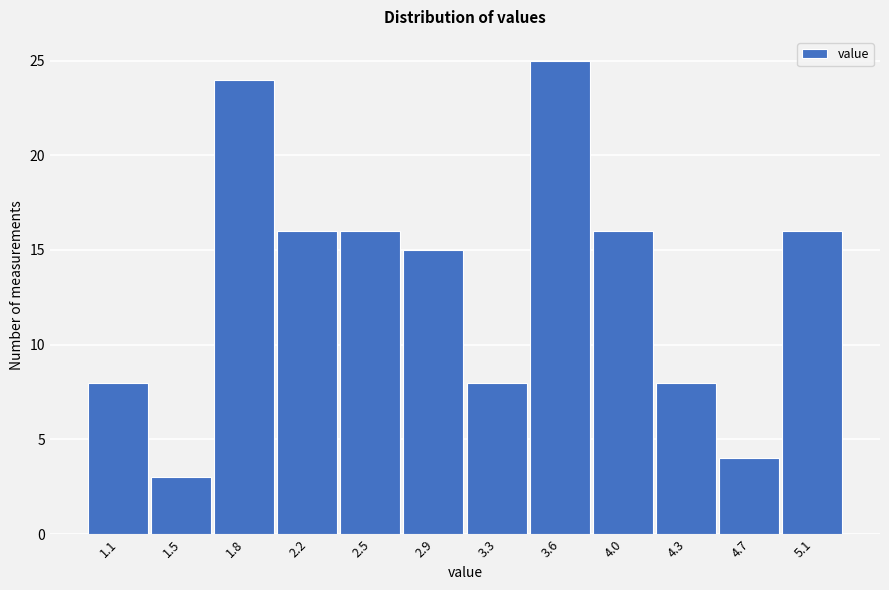

Reading left to right, list all the values displayed in this chart.

1.1=8	1.5=3	1.8=24	2.2=16	2.5=16	2.9=15	3.3=8	3.6=25	4.0=16	4.3=8	4.7=4	5.1=16